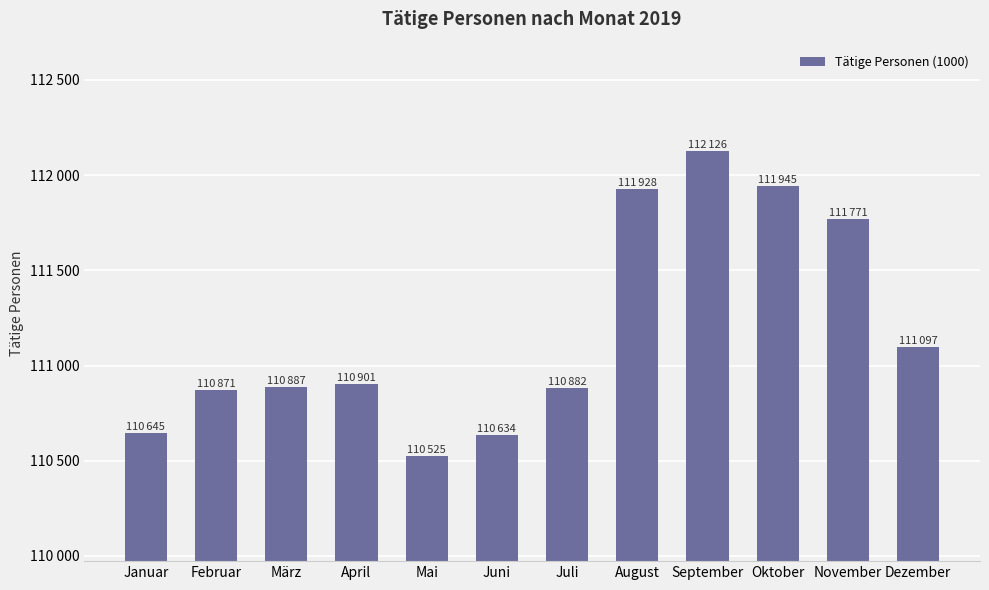

List the labels in order of value, smallest first.

Mai, Juni, Januar, Februar, Juli, März, April, Dezember, November, August, Oktober, September